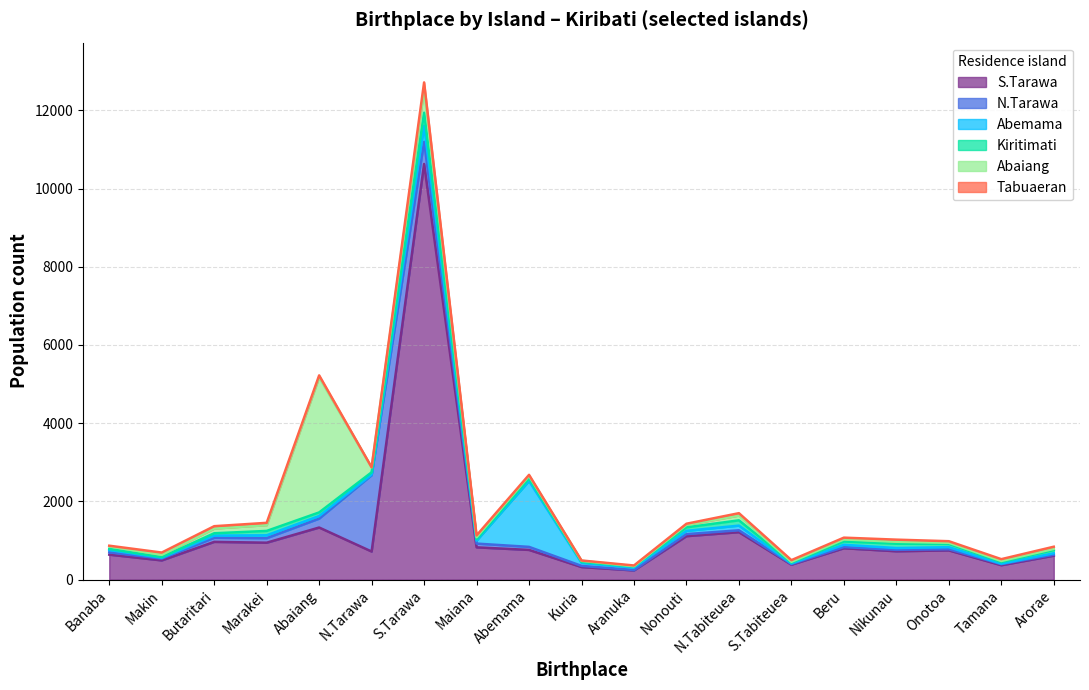

Reading left to right, what are all the values shown in this chart?

S.Tarawa: 638	491	965	944	1332	718	10629	825	759	321	235	1111	1213	382	802	725	747	368	612
N.Tarawa: 59	46	105	116	228	1953	567	96	78	30	9	52	48	15	30	36	29	27	23
Abemama: 59	21	56	73	66	14	407	76	1685	80	63	84	120	16	59	46	54	12	38
Kiritimati: 31	18	59	112	92	59	337	39	65	22	28	89	135	24	83	110	83	44	81
Abaiang: 62	58	121	148	3458	126	602	49	65	27	8	64	122	19	54	51	30	26	32
Tabuaeran: 18	58	60	59	47	1	173	45	27	9	18	29	61	42	45	54	39	46	55